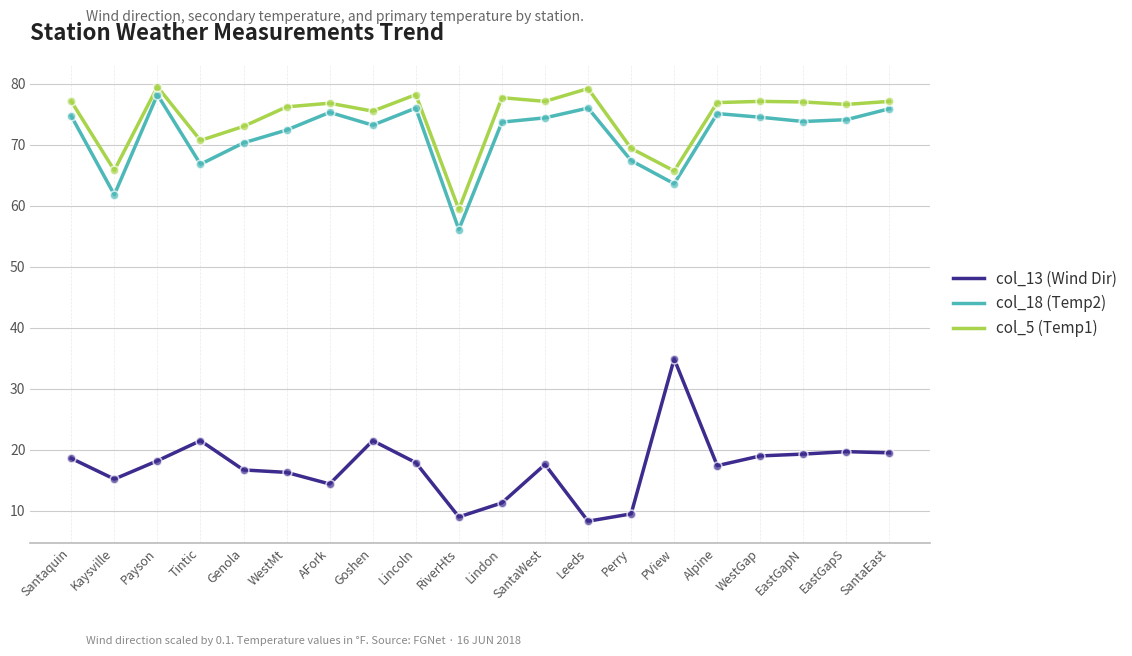

What is the difference between the highest and lowest values at Tintic?

49.2